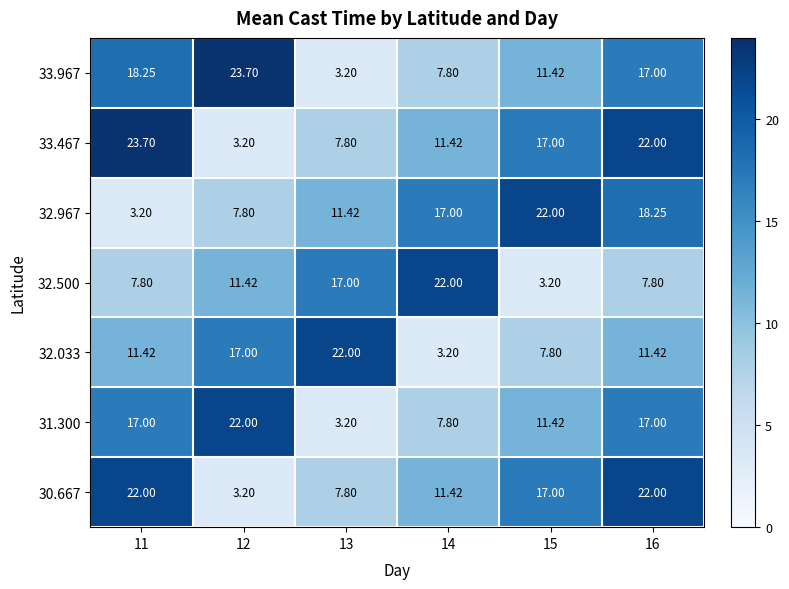

How many data points does each series have?

6